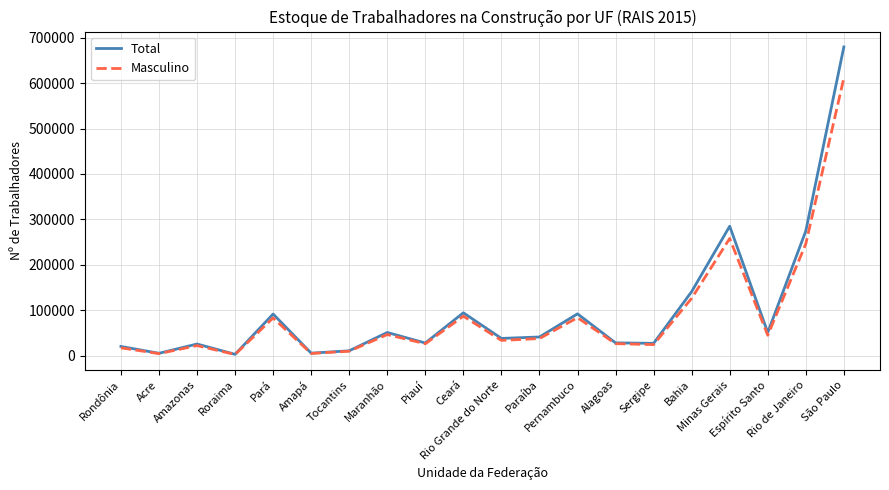

Which series changed the most between Alagoas and Bahia?

Total